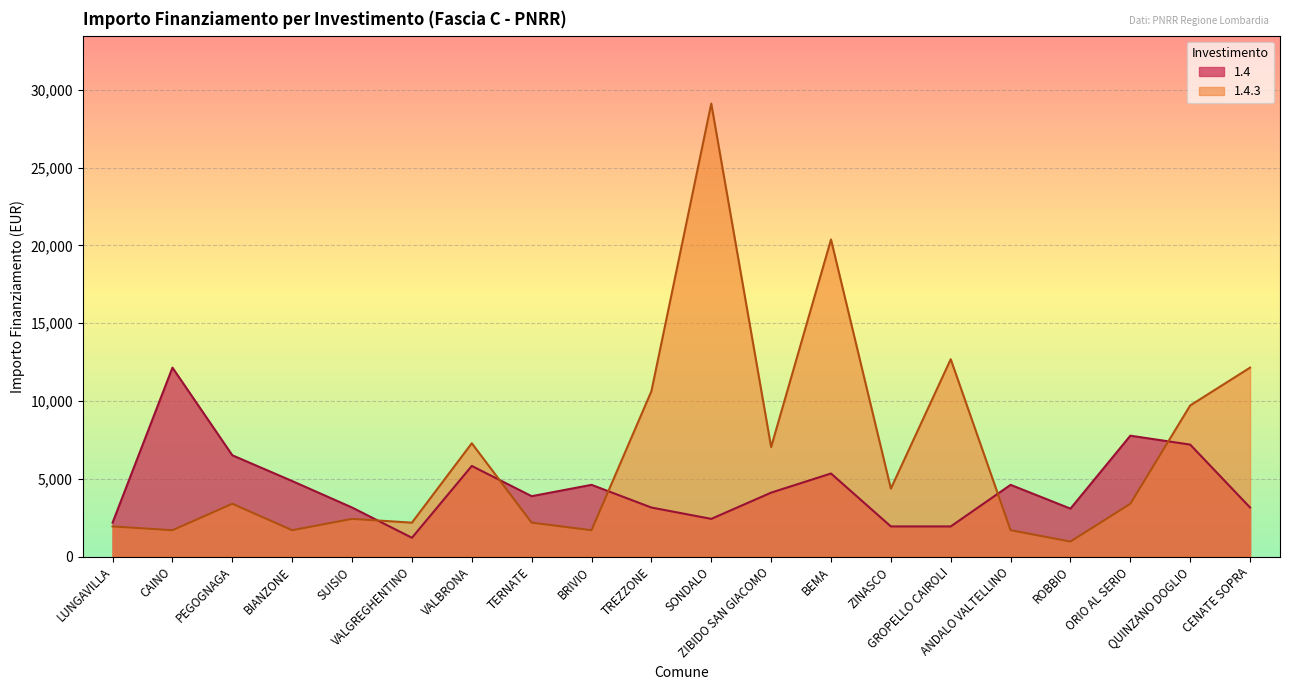

In 1.4.3, how many points are lower than both neighbors (excluding endpoints)?

7